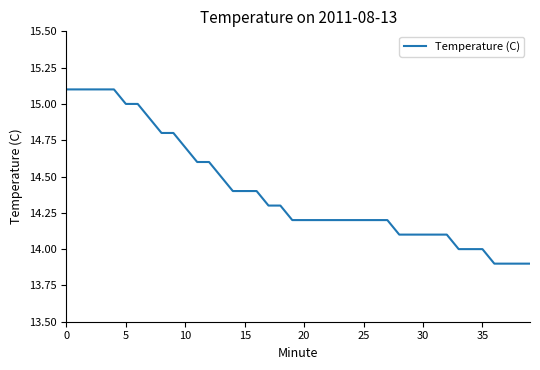

What is the greatest value displayed?

15.1